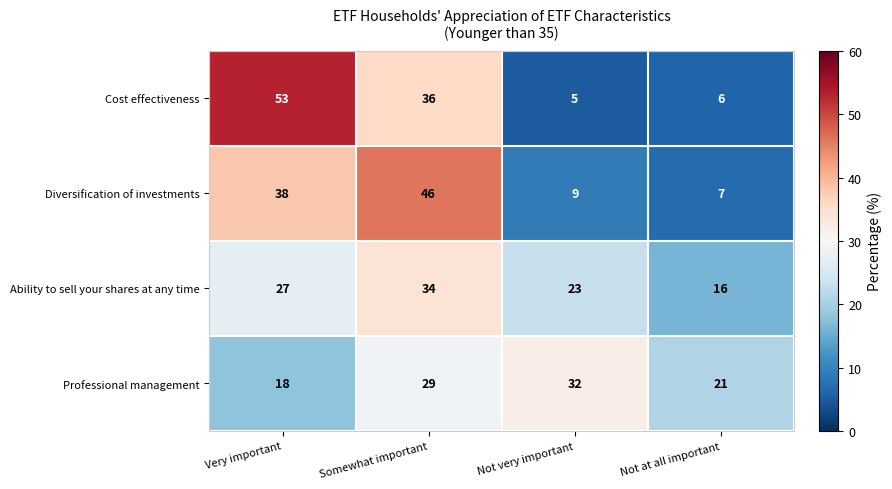

How many series are shown in this chart?

4